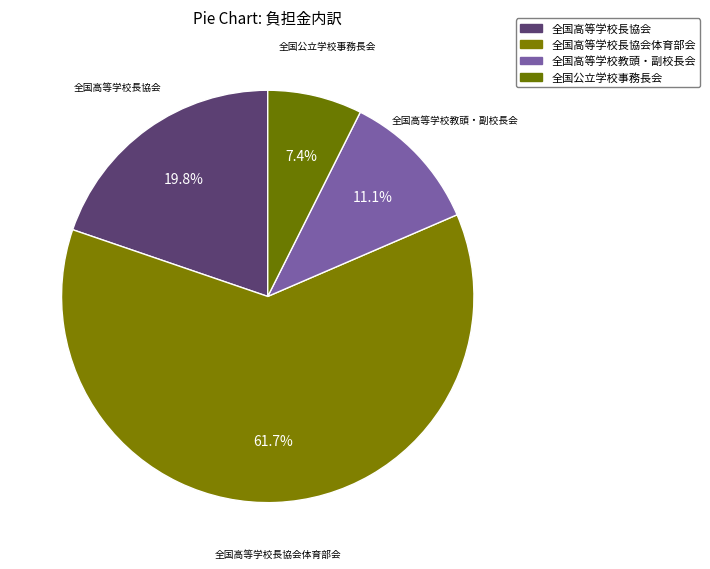

How many slices are in this pie chart?

4